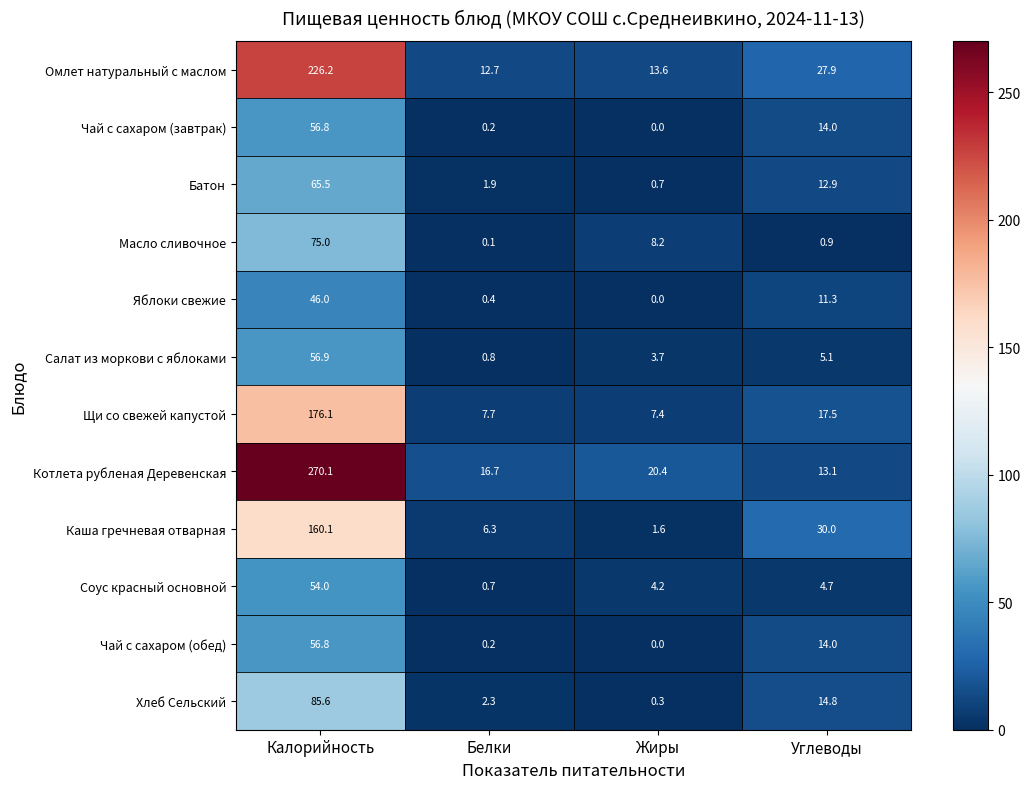

Count the number of data series in this chart.

12